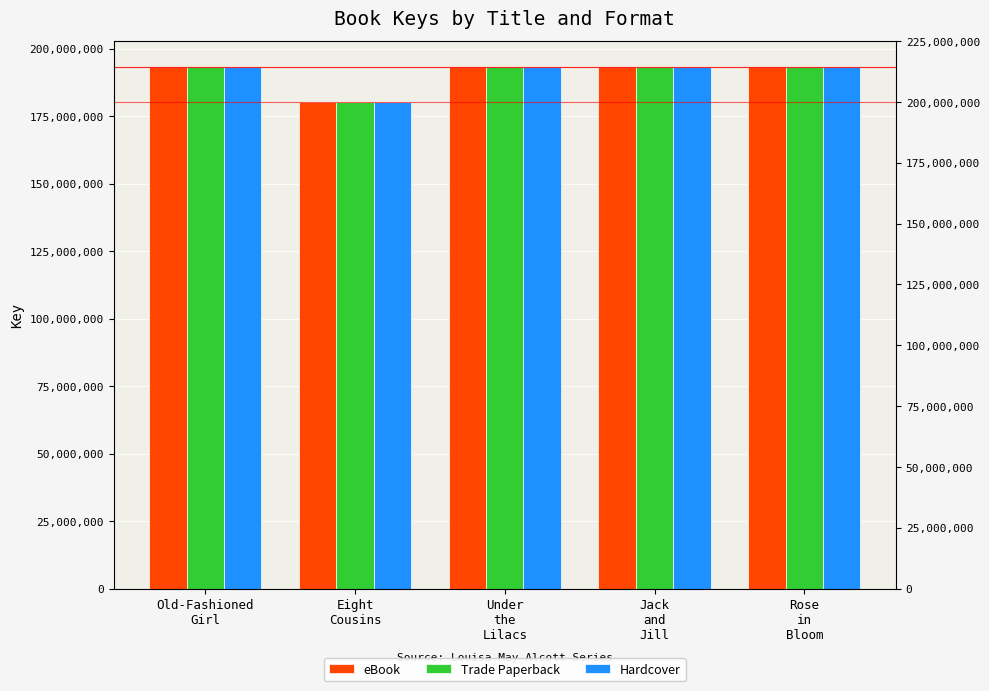

What is the value of the Trade Paperback bar at the 5th from the left?

193224465